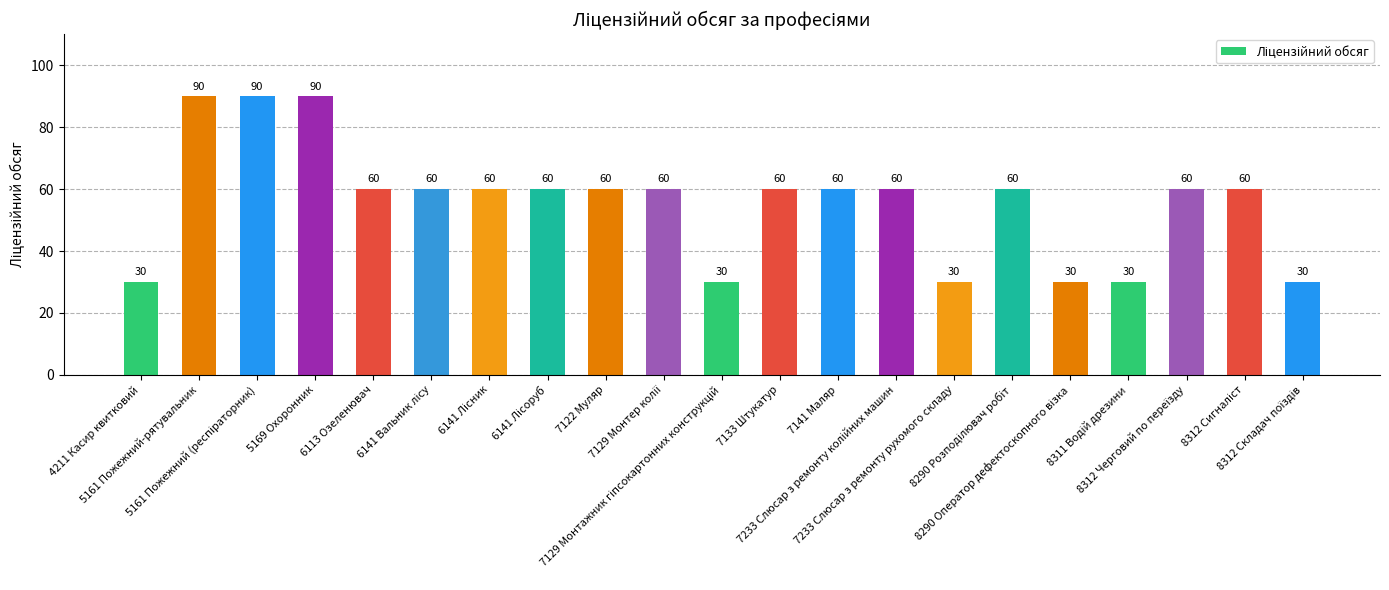

Reading left to right, extract all data points from this chart.

30	90	90	90	60	60	60	60	60	60	30	60	60	60	30	60	30	30	60	60	30